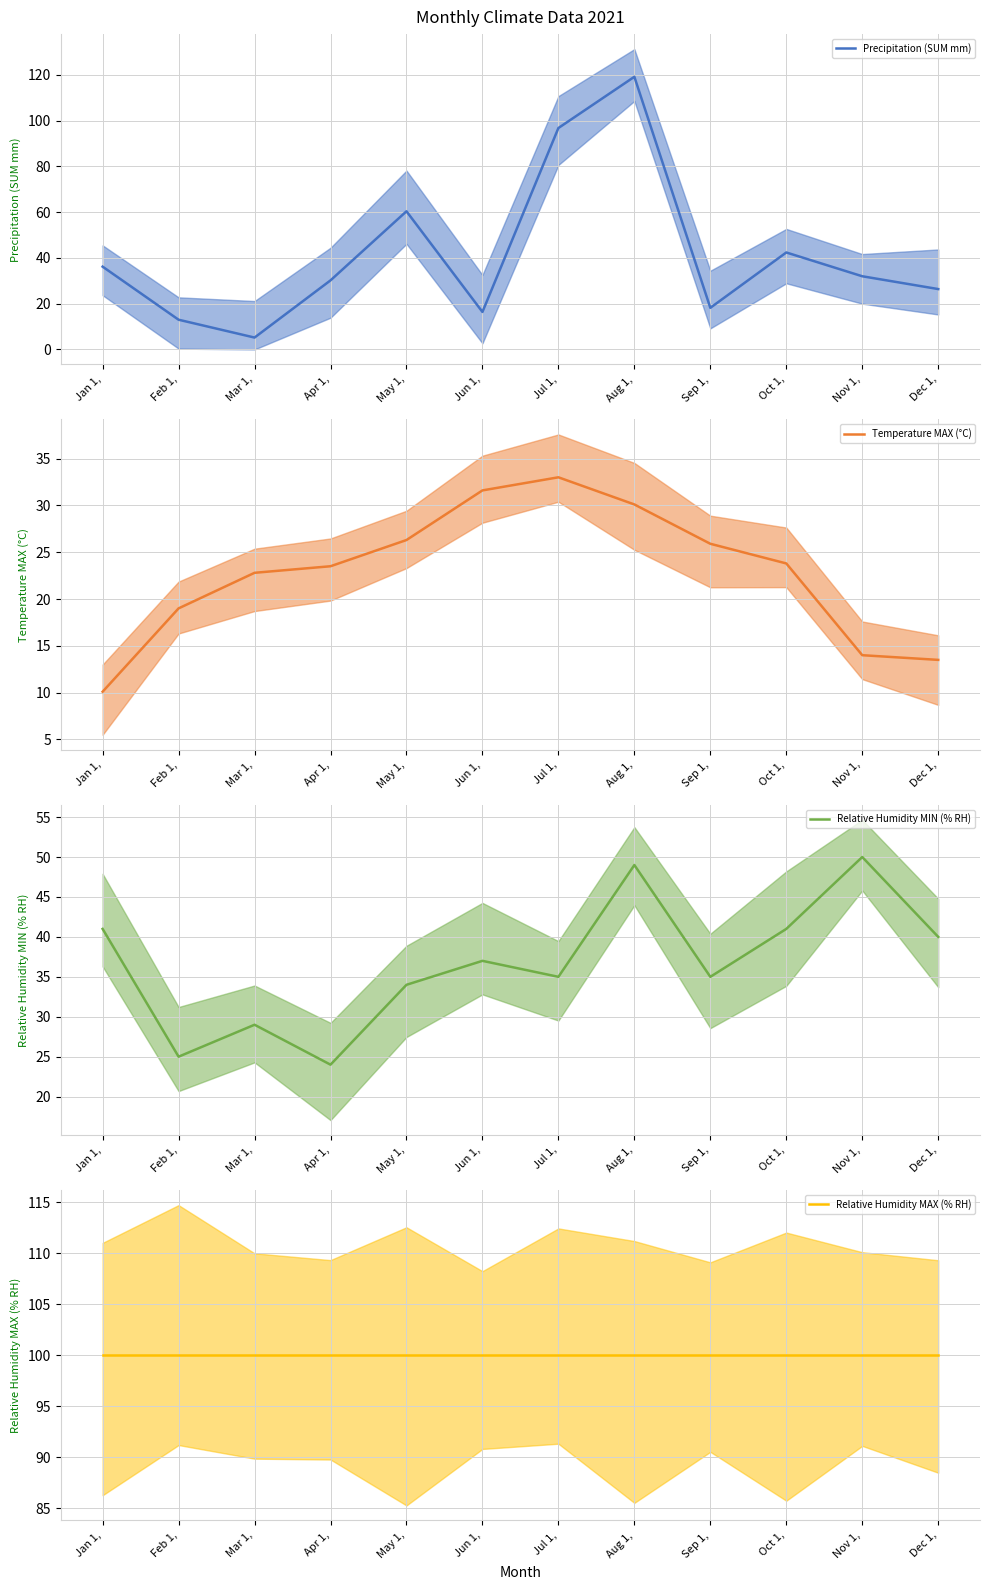

At which category is the sum across all series the highest?

Aug 1,